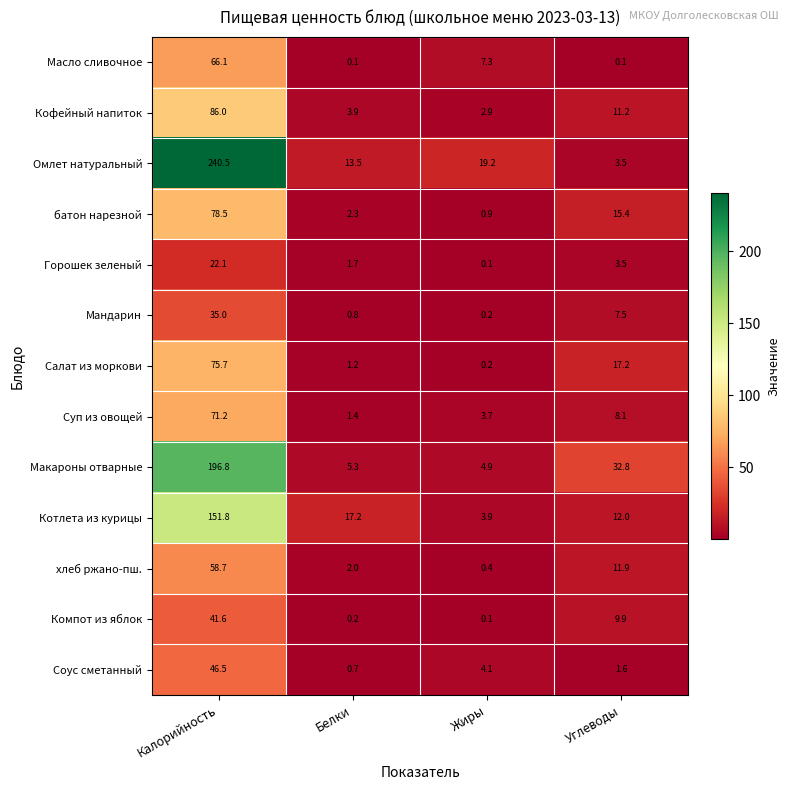

Where is Компот из яблок nearest to the value 20?

Углеводы